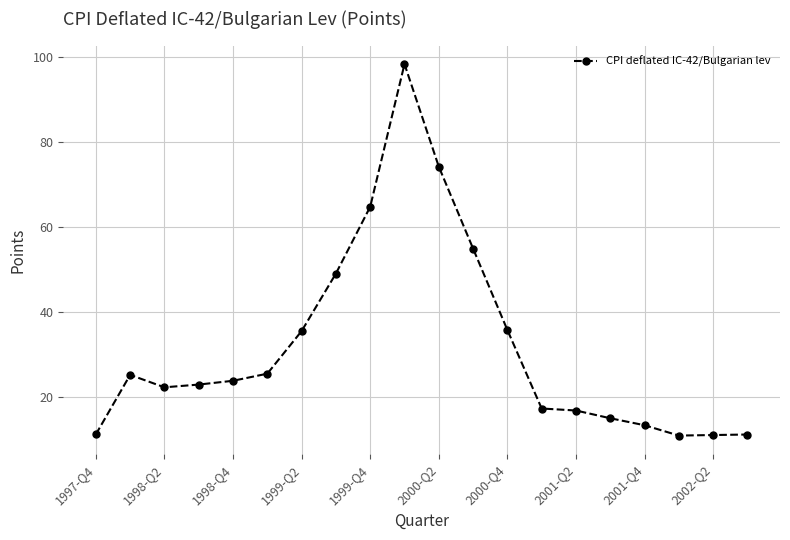

How many data points does each series have?

20